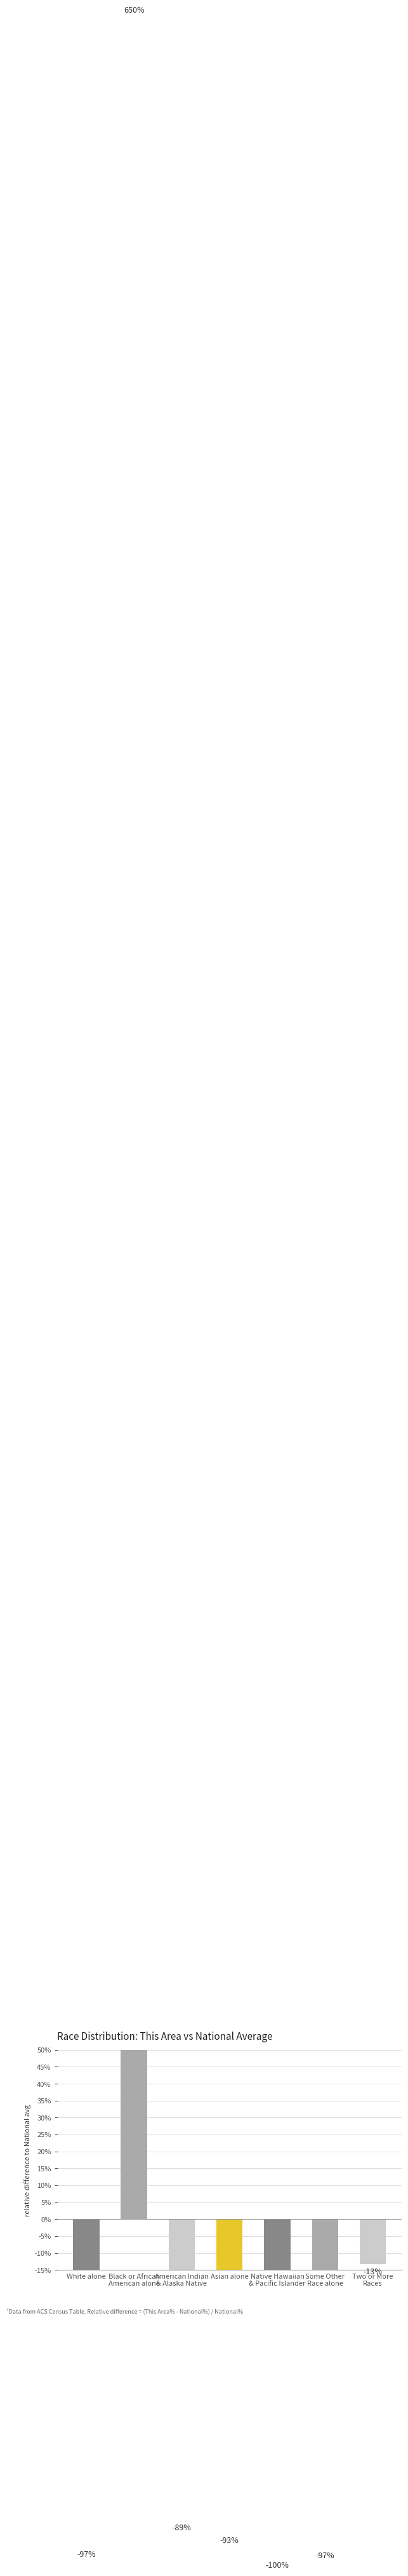

What is the minimum value shown in the chart?

-100.0